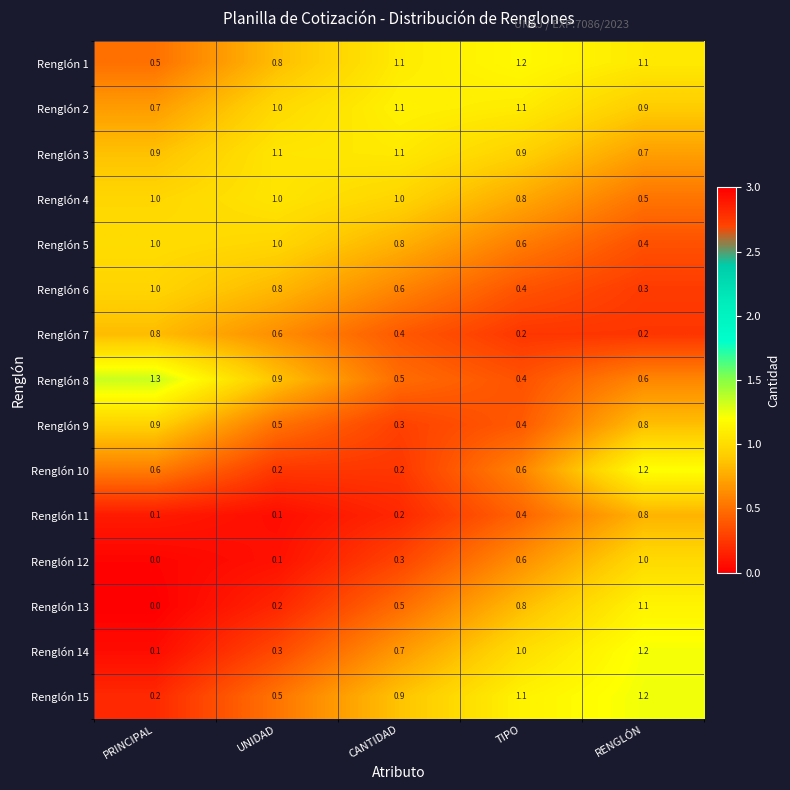

What is the difference between the highest and lowest values at PRINCIPAL?

1.3